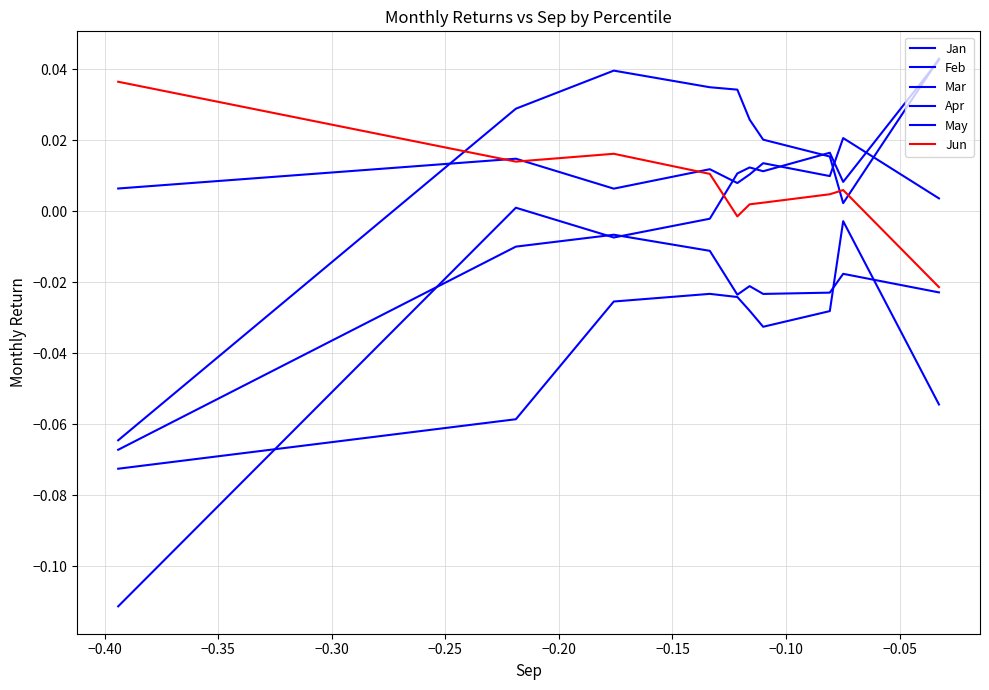

Where does the Jun series first go above 0?

−0.40